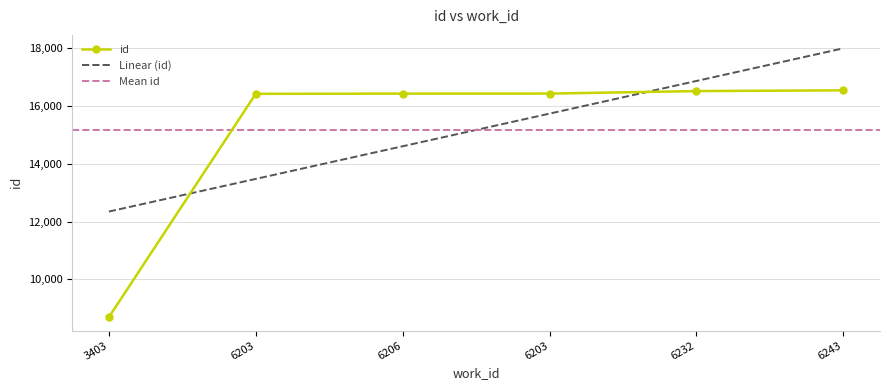

What is the sum of all values?

91021